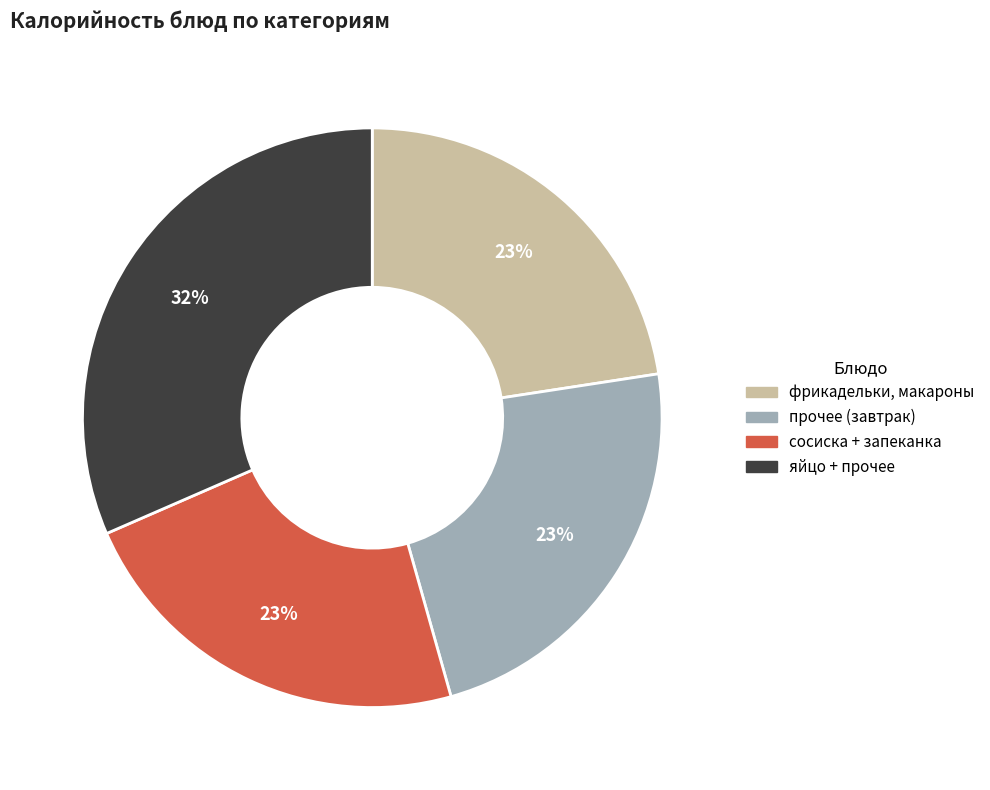

Is фрикадельки, макароны the majority of the pie?

No